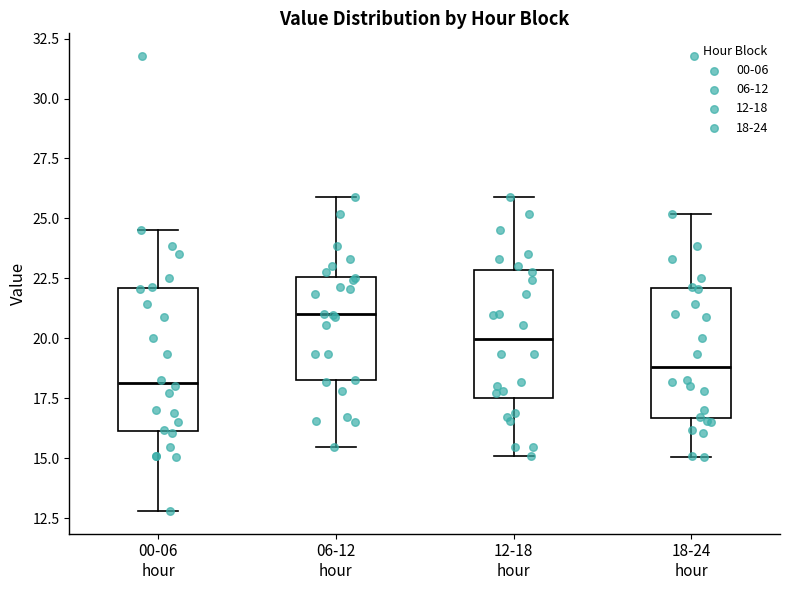

Which box's median line is the highest?

06-12 hour